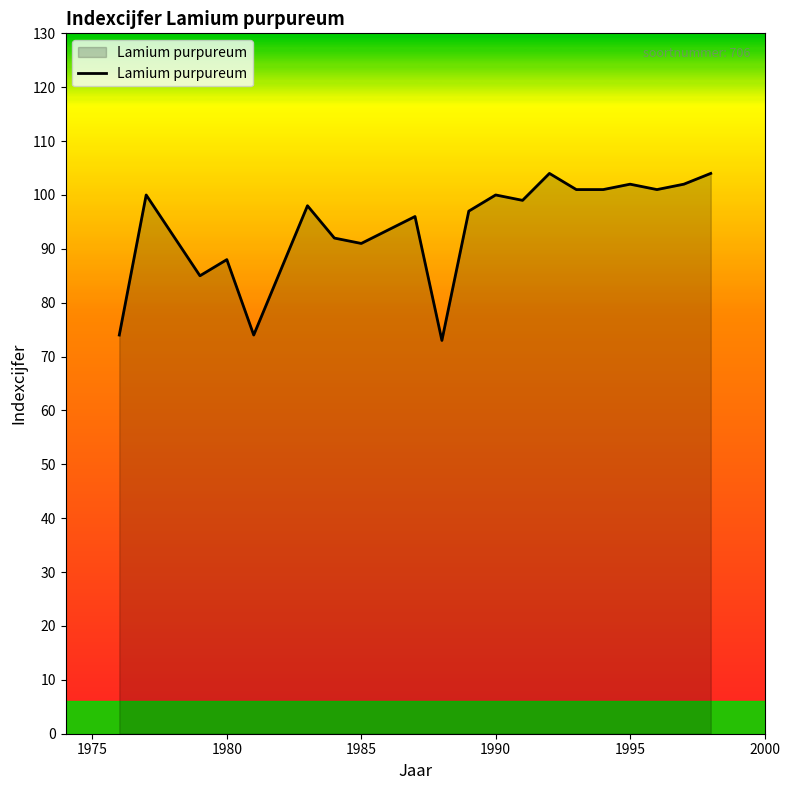

Reading left to right, what are all the values shown in this chart?

74	100	85	88	74	98	92	91	96	73	97	100	99	104	101	101	102	101	102	104